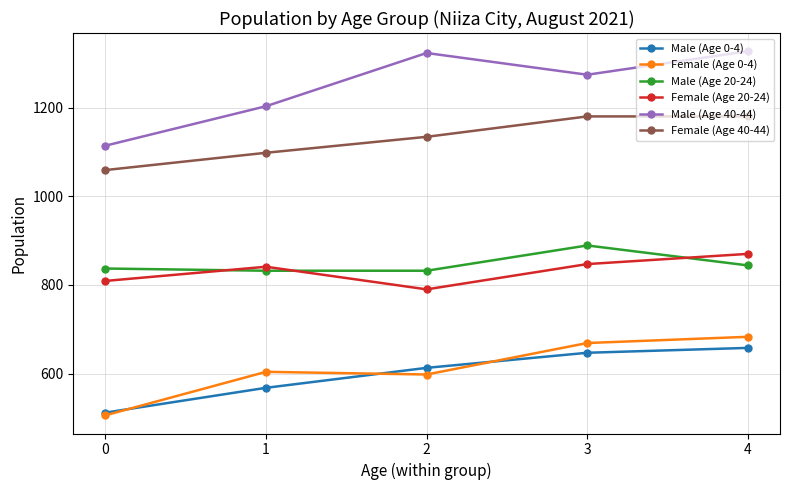

True or false: Female (Age 20-24) and Male (Age 40-44) intersect in this chart.

False